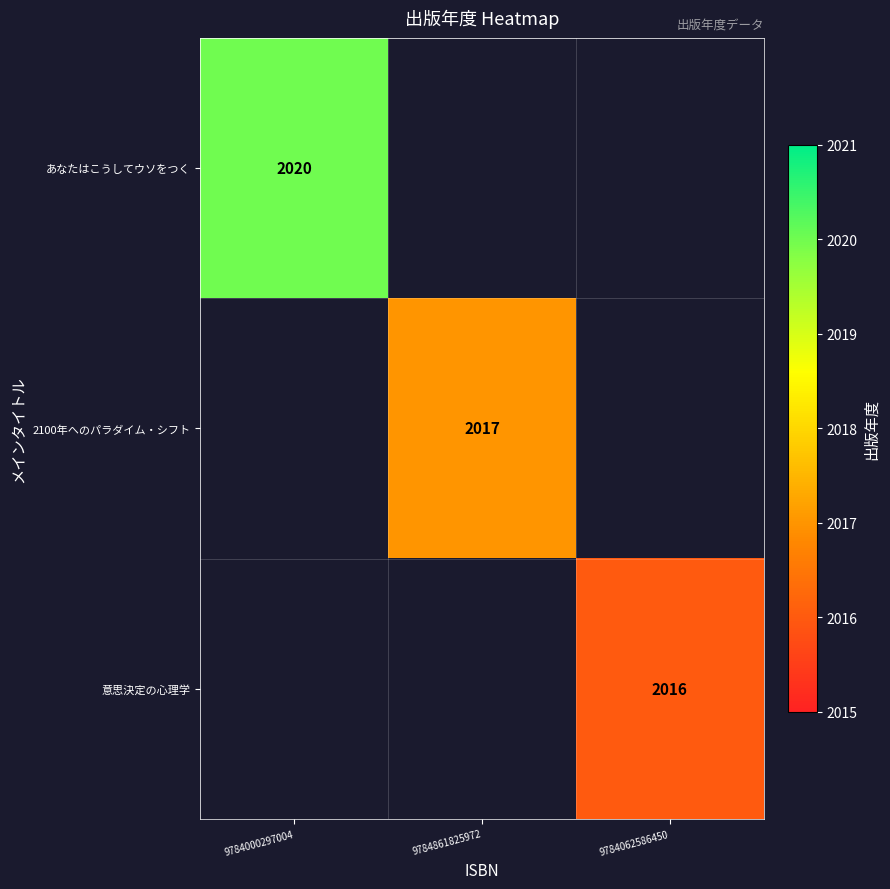

Is it true that 2100年へのパラダイム・シフト equals 734 at 9784861825972?

False